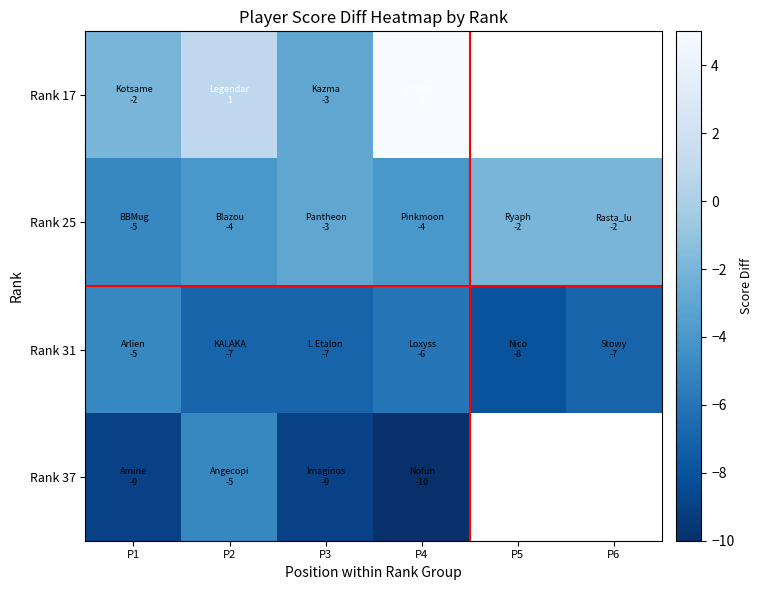

What is the maximum value shown in the chart?

5.0